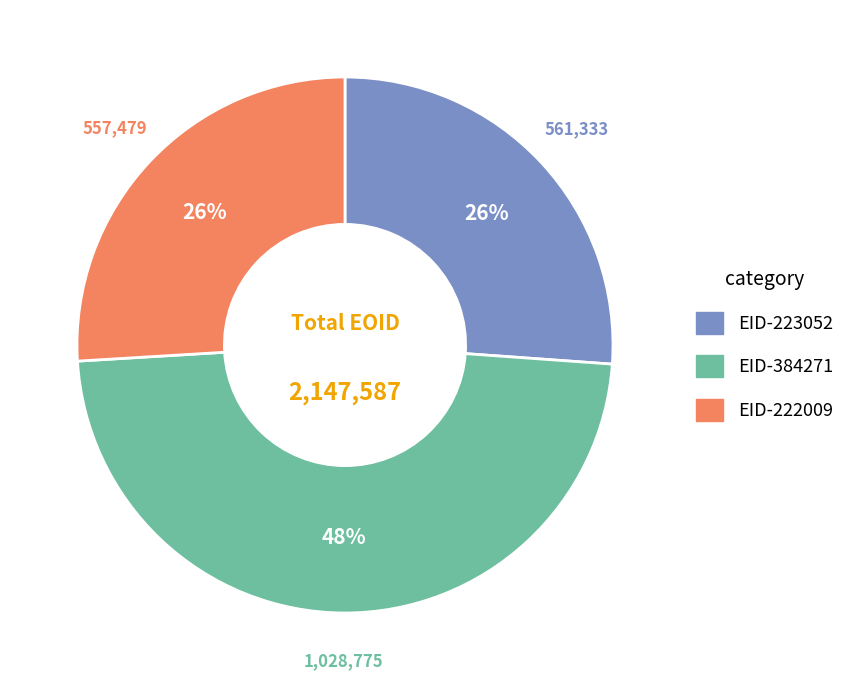

Which slice is the largest?

EID-384271